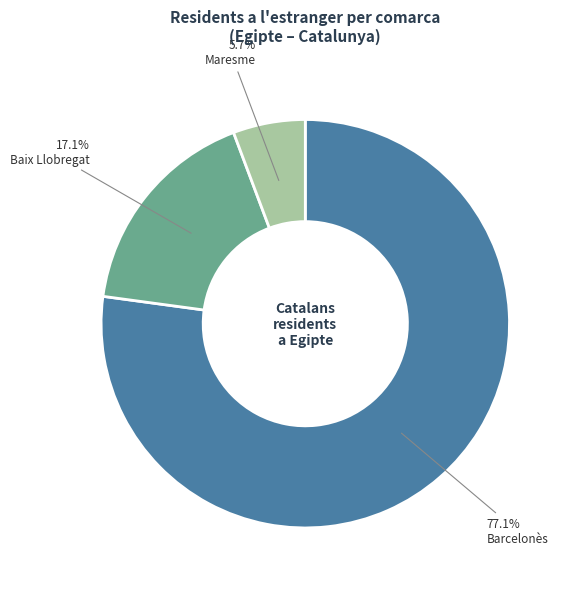

Which slice is the largest?

Barcelonès